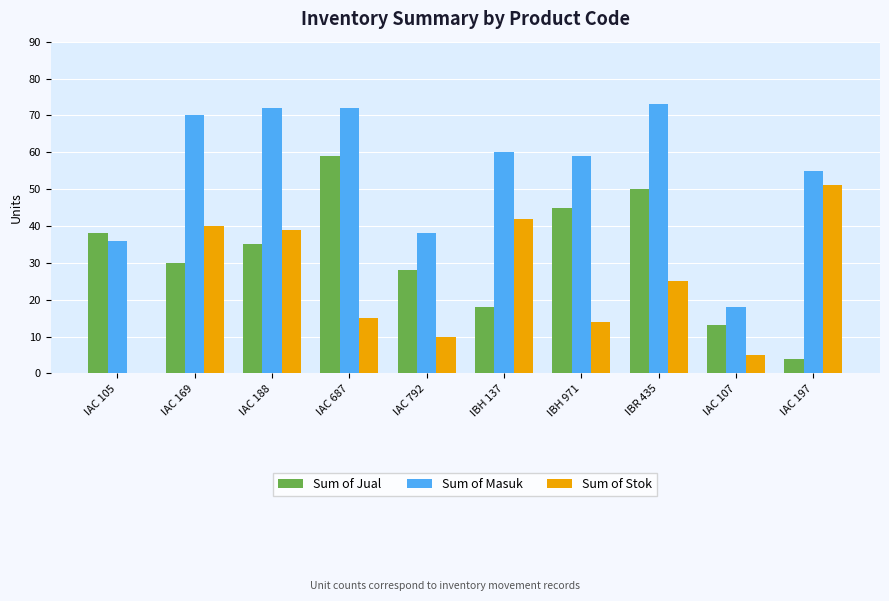

The value of Sum of Jual at IAC 188 is 35. True or false?

True